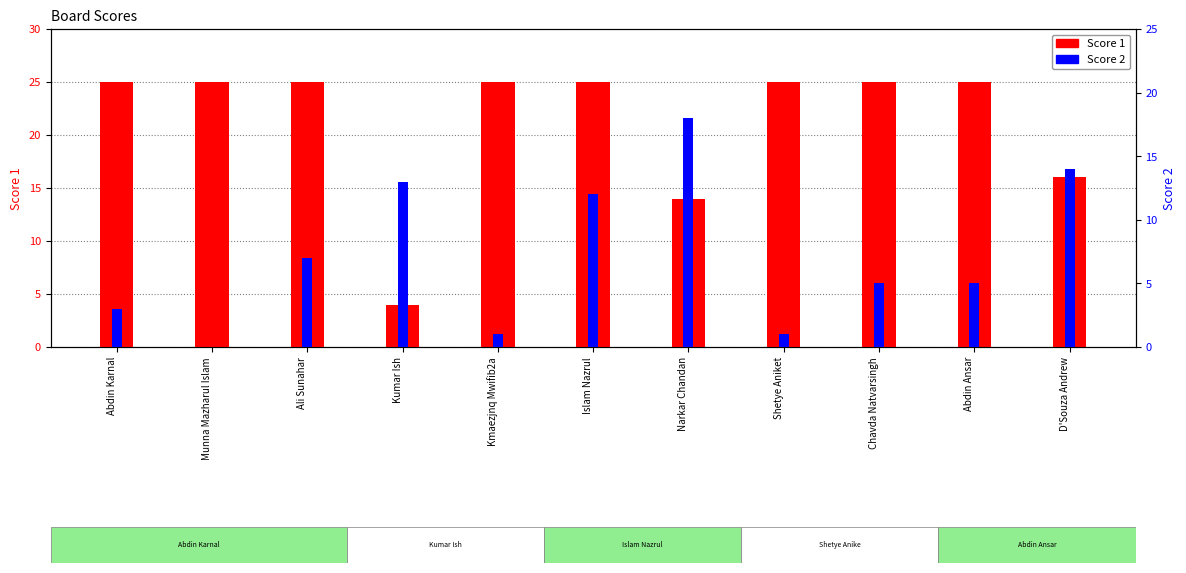

How many groups of bars are there?

11